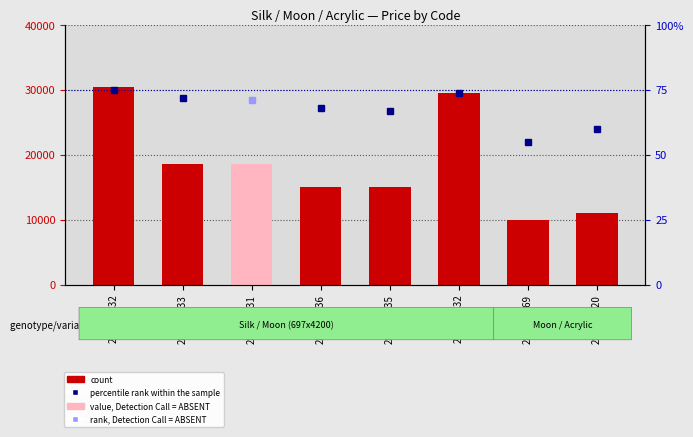

What is the ratio of the value at 287712232 to the value at 285101569?

3.1